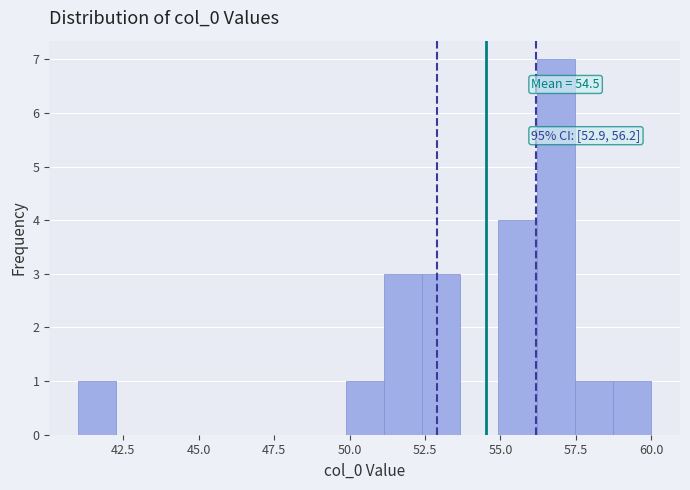

Around what value on the x-axis is the tallest bar? Give the approximate position of its centre, as read against the axis.

57.0